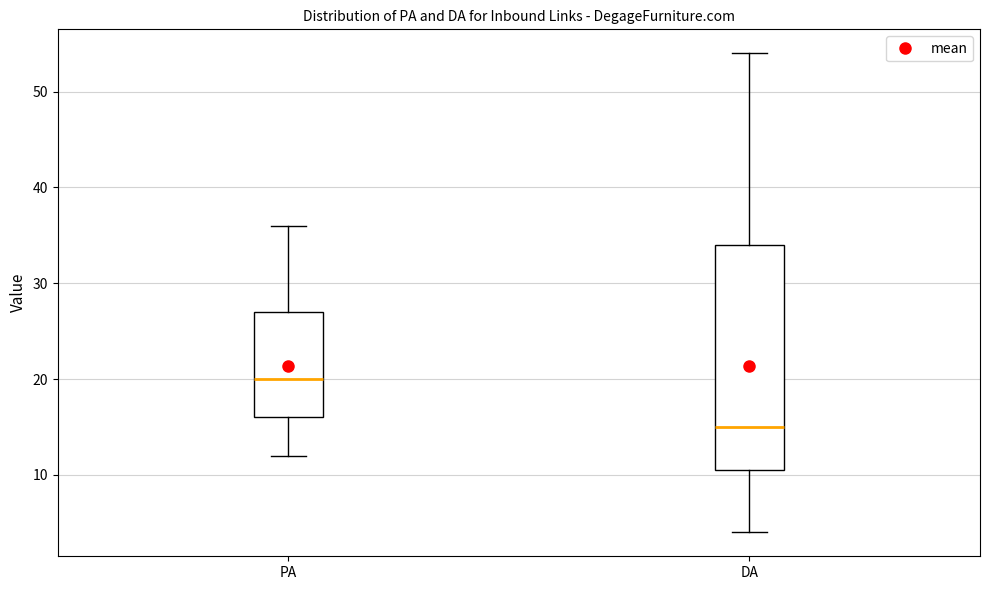

Comparing the boxes themselves (not the whiskers), which one is the tallest?

DA